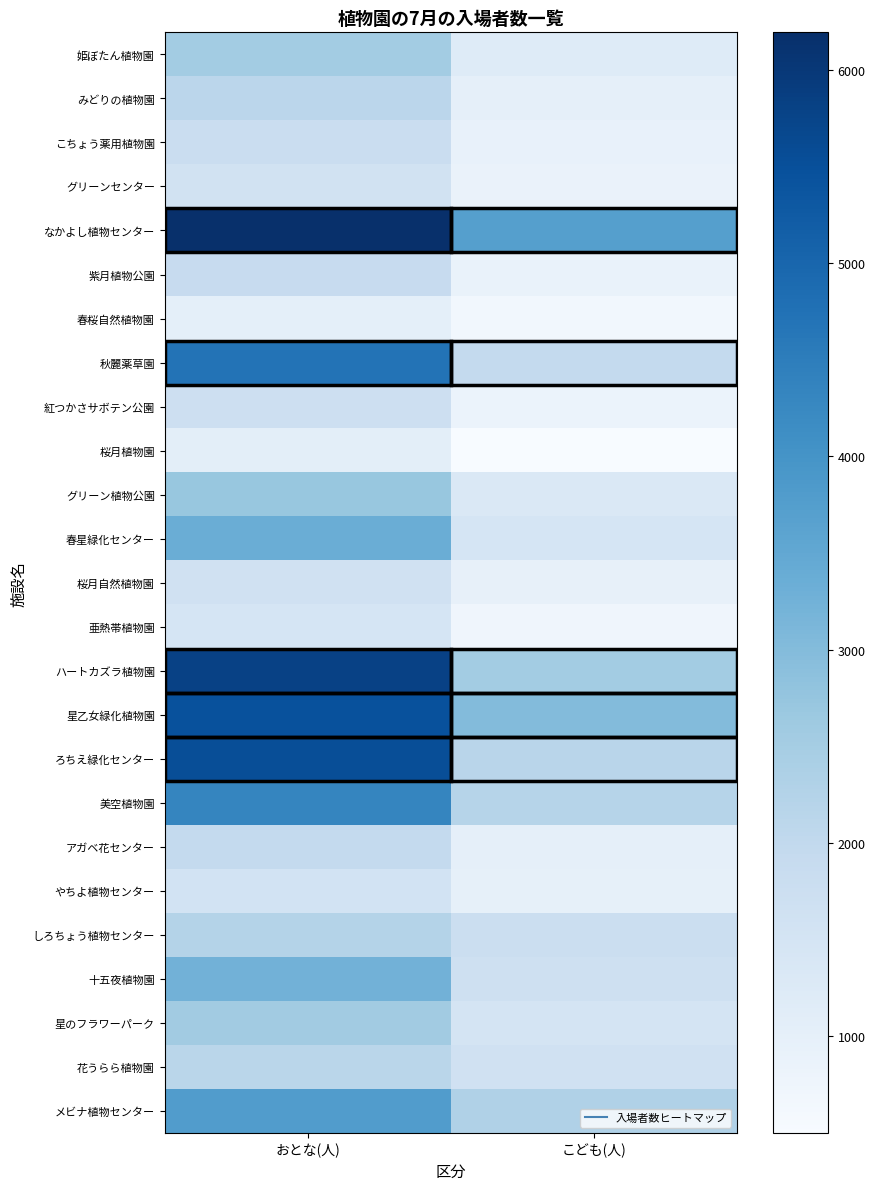

At which category is the sum across all series the highest?

おとな(人)